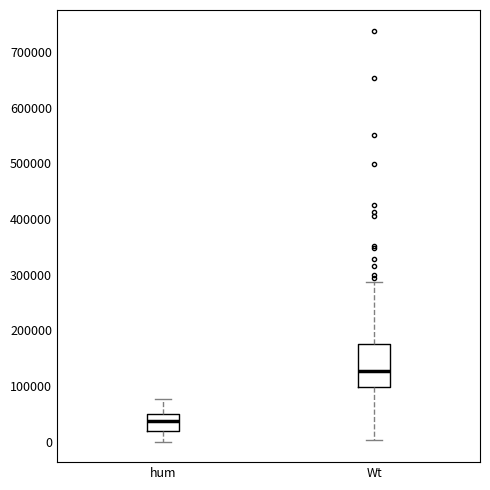

Comparing the boxes themselves (not the whiskers), which one is the tallest?

Wt